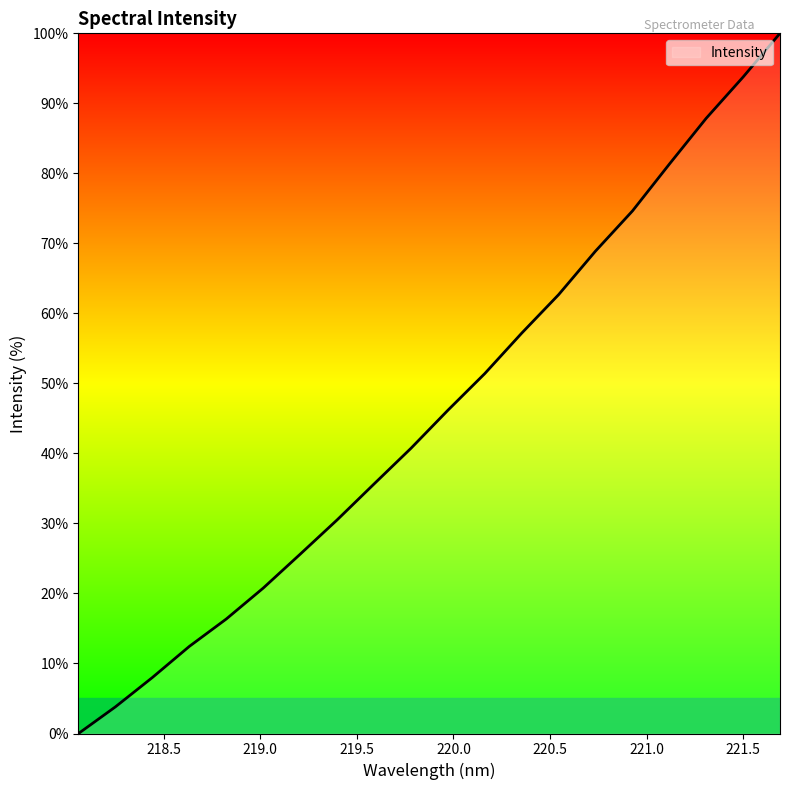

What is the difference between the maximum and minimum values?

100.0